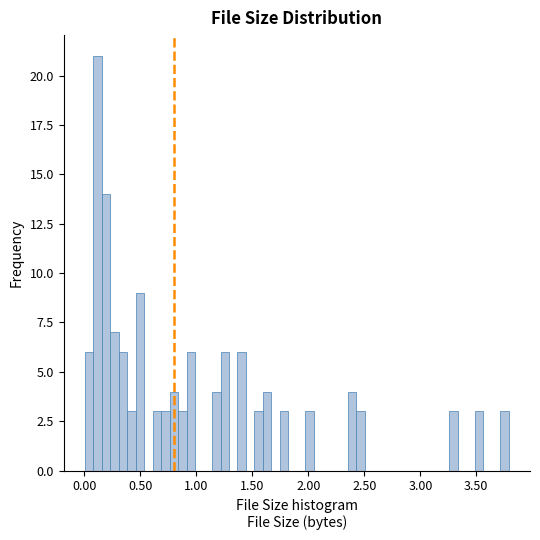

Read against the x-axis, roughly where is the centre of the tallest bar?

0.10